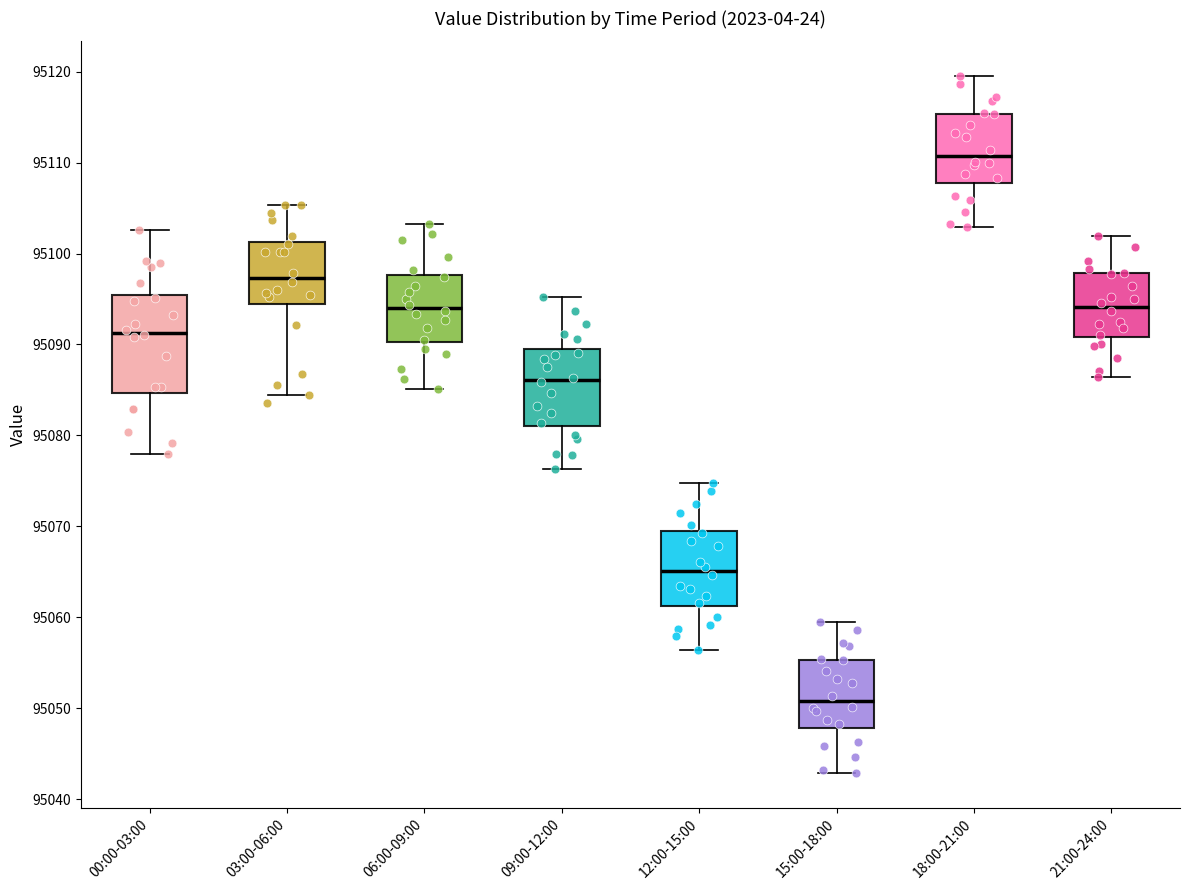

Reading left to right, read every box against the y-axis: the position of its median line, the range the box covers, and the ends of its whiskers. The values are not printed on the chart, so give them approximately, as read against the axis.

00:00-03:00: median 95091, box 95085 to 95095, whiskers 95078 to 95103
03:00-06:00: median 95097, box 95094 to 95101, whiskers 95084 to 95105
06:00-09:00: median 95094, box 95090 to 95098, whiskers 95085 to 95103
09:00-12:00: median 95086, box 95081 to 95089, whiskers 95076 to 95095
12:00-15:00: median 95065, box 95061 to 95070, whiskers 95056 to 95075
15:00-18:00: median 95051, box 95048 to 95055, whiskers 95043 to 95060
18:00-21:00: median 95111, box 95108 to 95115, whiskers 95103 to 95120
21:00-24:00: median 95094, box 95091 to 95098, whiskers 95086 to 95102